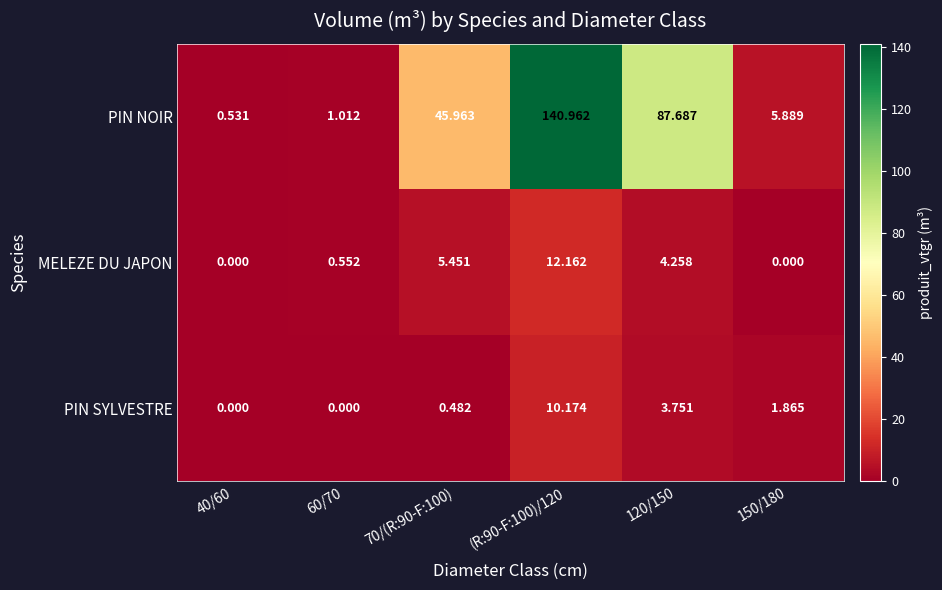

At which category is the sum across all series the highest?

(R:90-F:100)/120